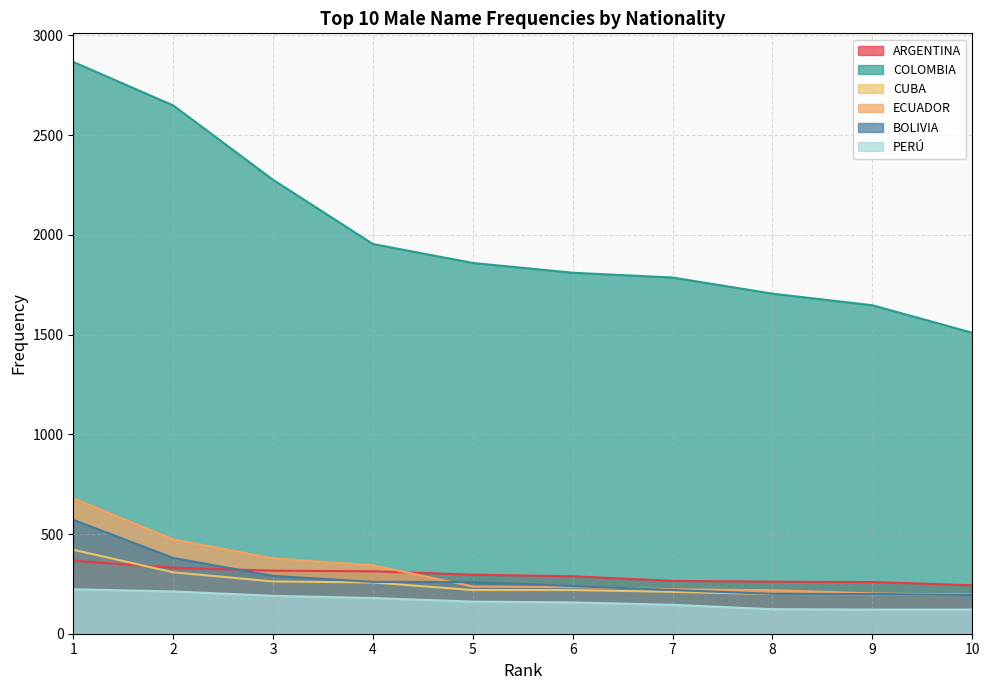

At which label does CUBA first exceed 219?

1